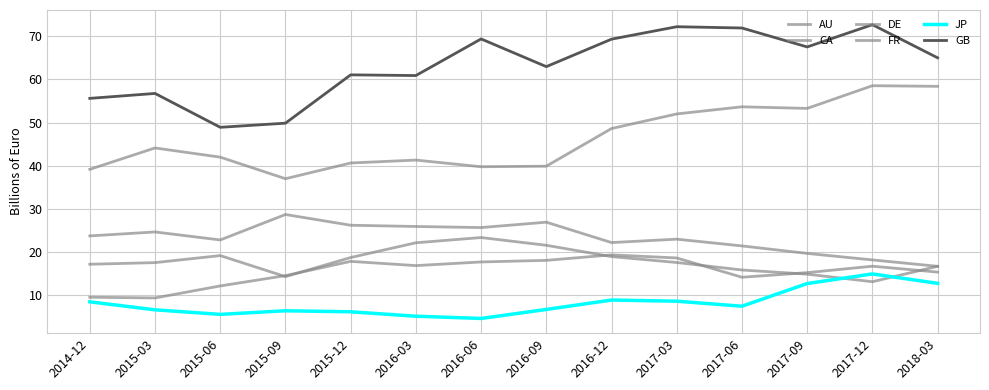

How many lines are shown in the chart?

6